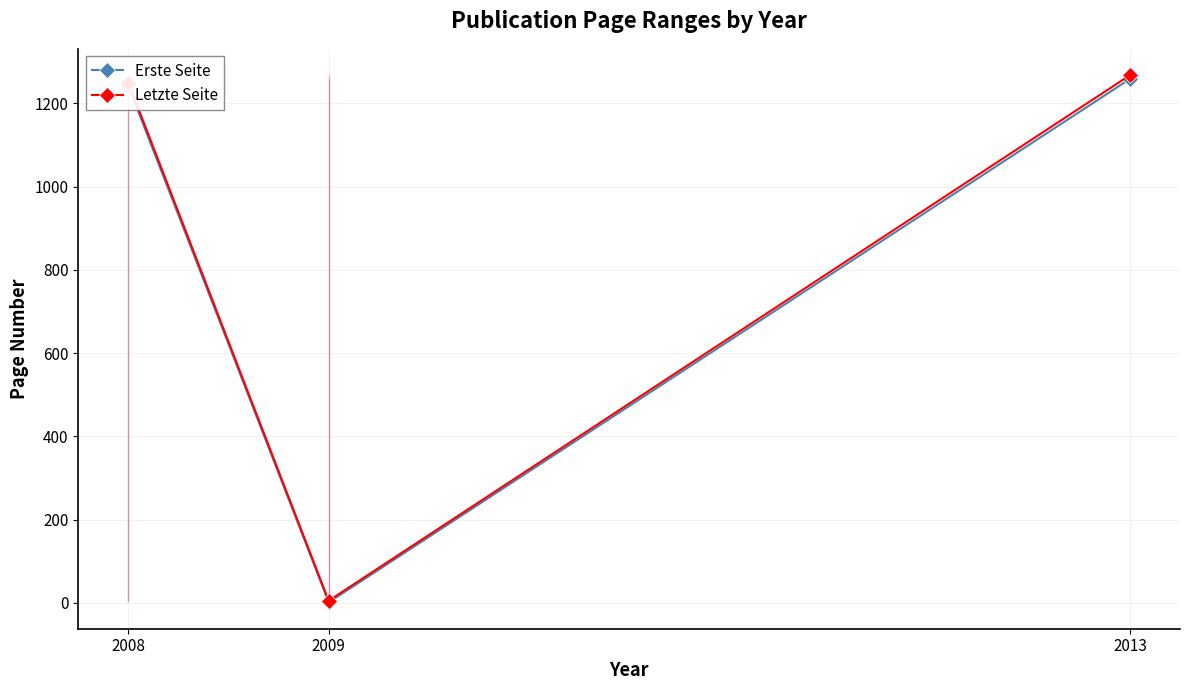

Reading left to right, what are all the values shown in this chart?

Erste Seite: 2008=1242	2009=1	2013=1259
Letzte Seite: 2008=1250	2009=5	2013=1268